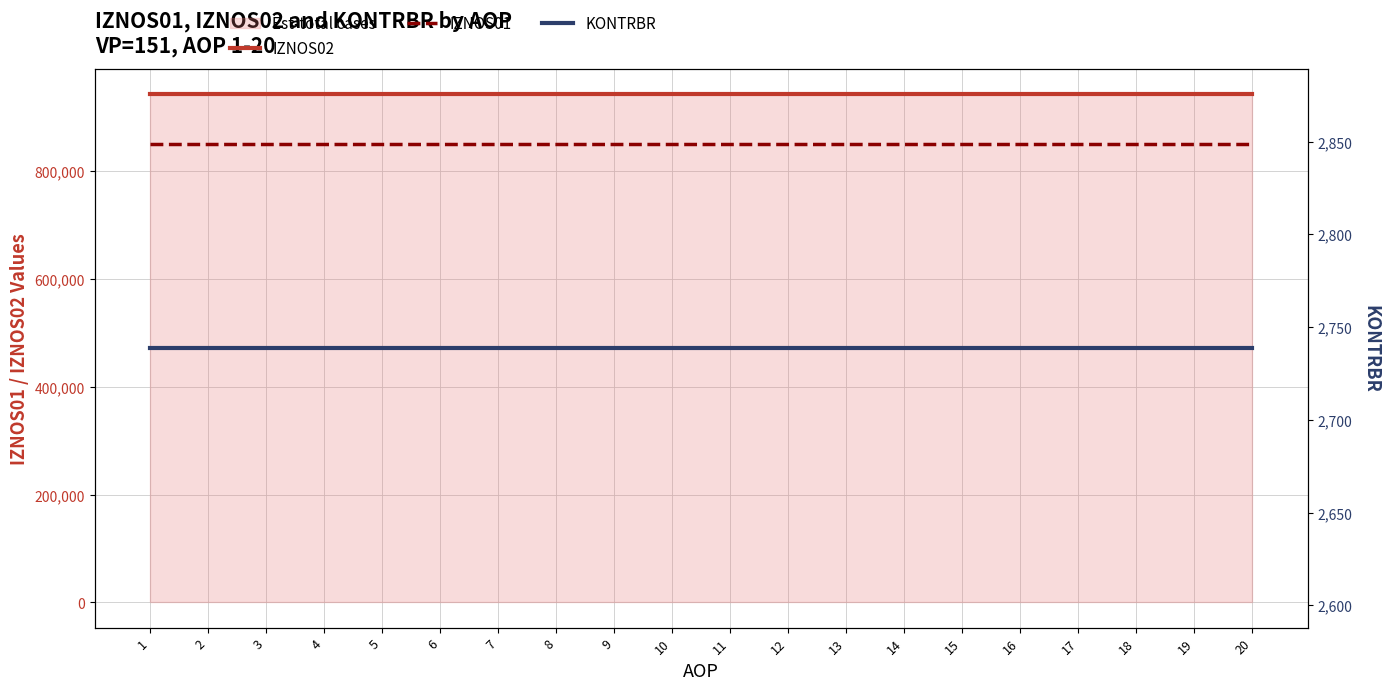

The IZNOS02 series shows 943559.2 at 7. True or false?

True